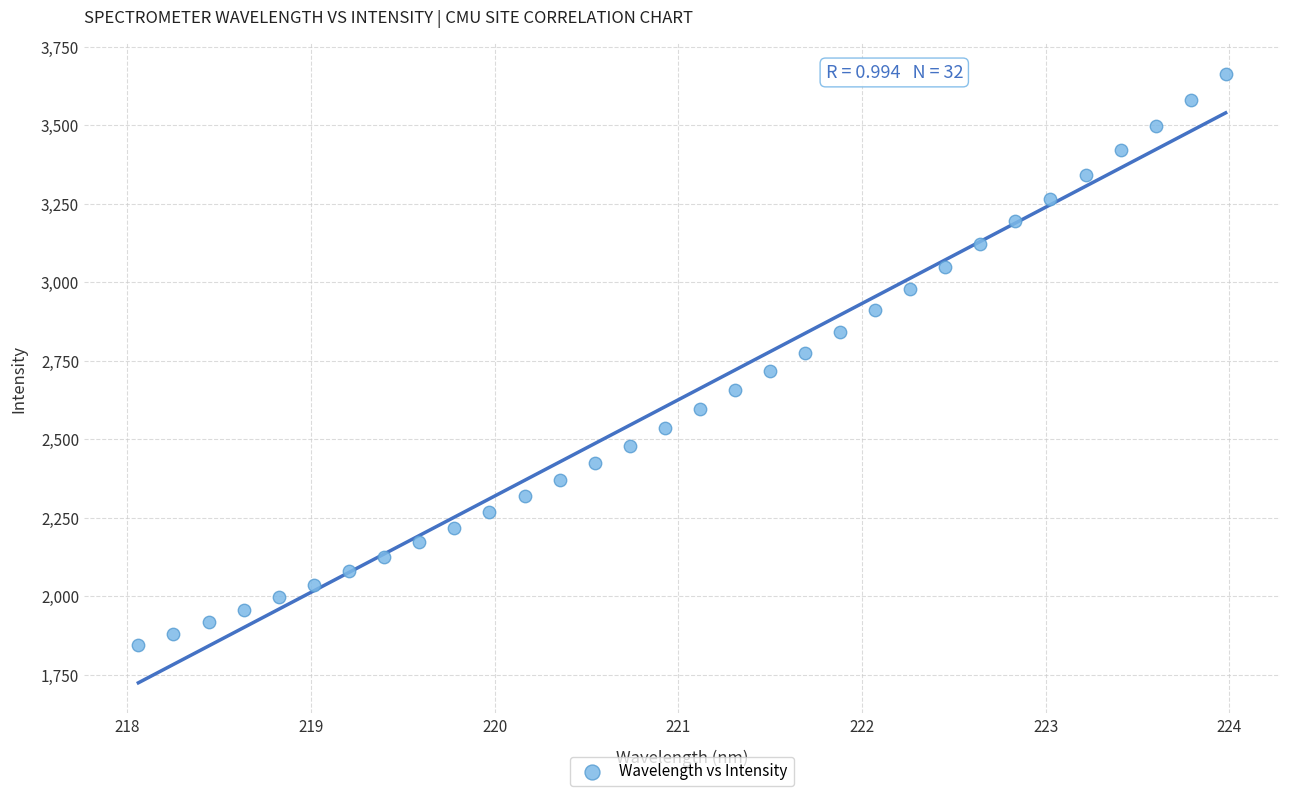

What is the range of Y values (max minus min)?

1820.3